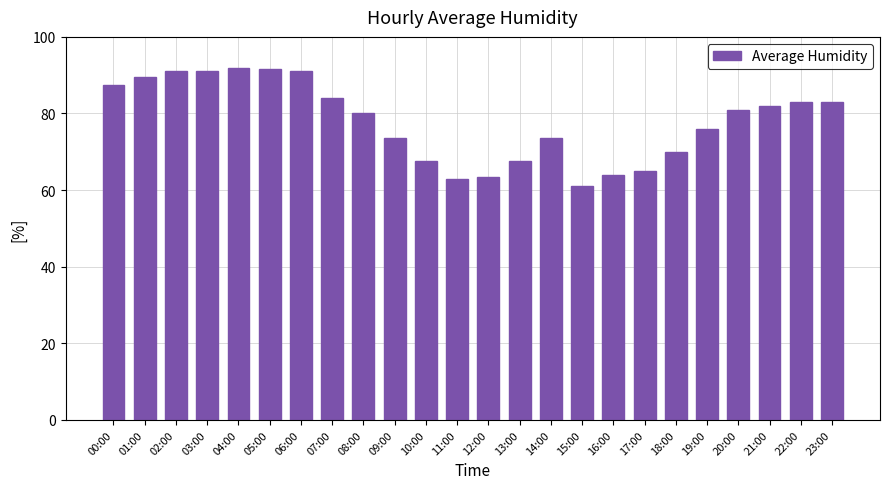

What is the maximum value shown in the chart?

92.0